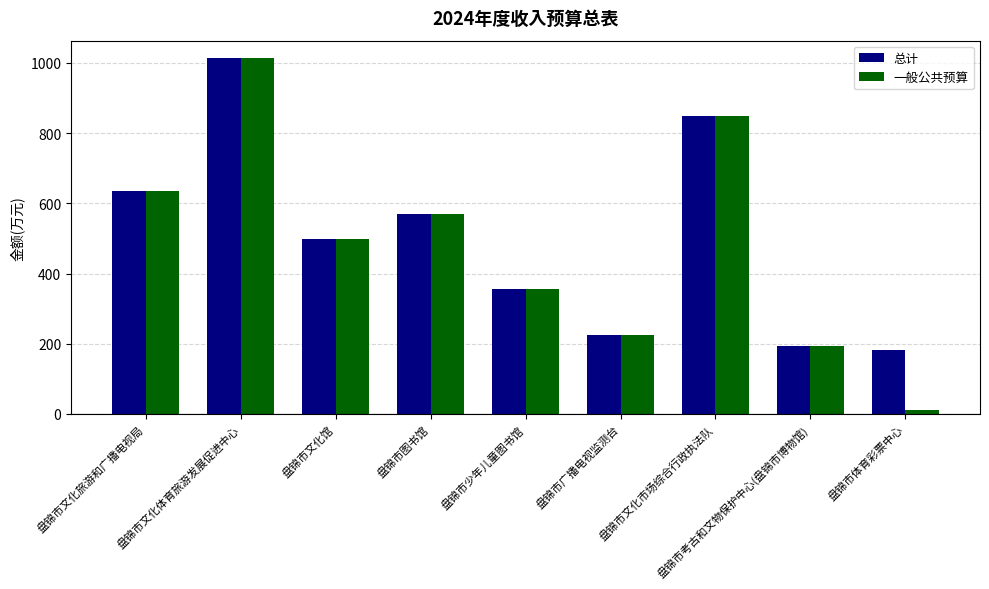

How many data points does each series have?

9